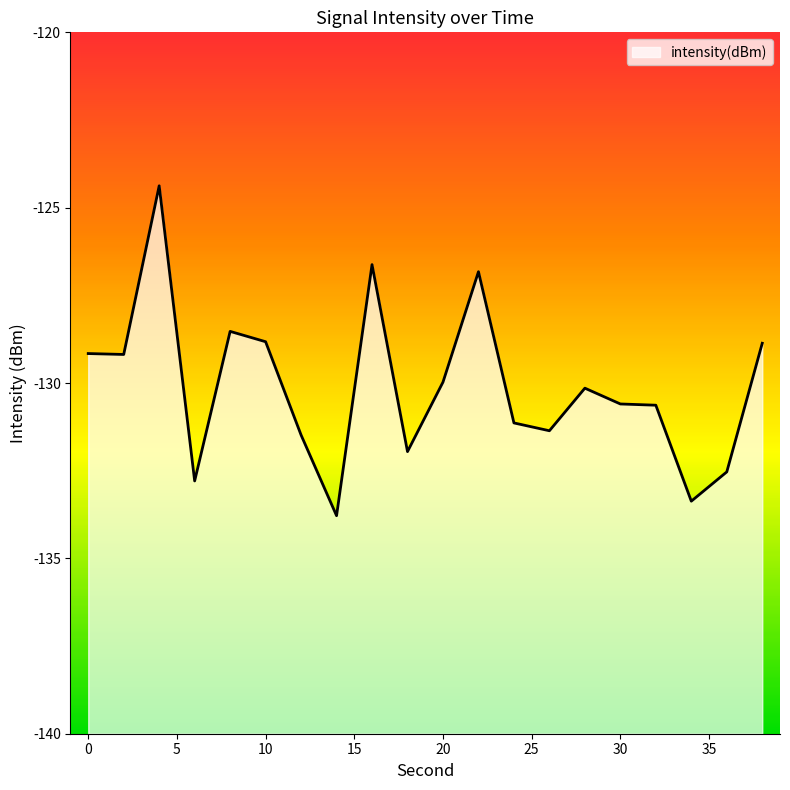

Rank the categories by value from lowest to highest.

14, 34, 6, 36, 18, 12, 26, 24, 32, 30, 28, 20, 2, 0, 38, 10, 8, 22, 16, 4